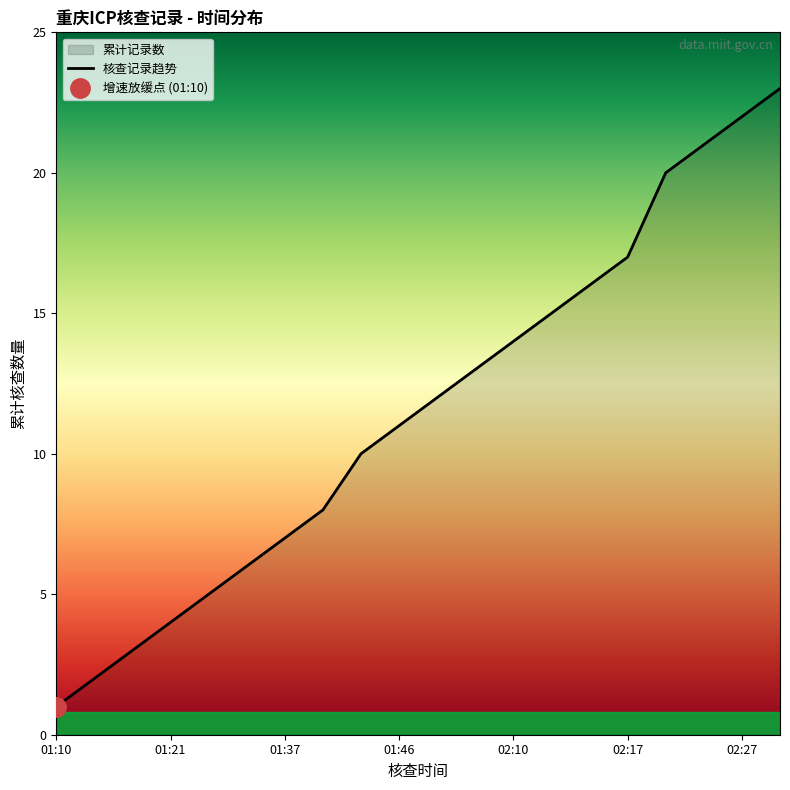

Reading left to right, list all the values displayed in this chart.

1	2	3	4	5	6	7	8	10	11	12	13	14	15	16	17	20	21	22	23